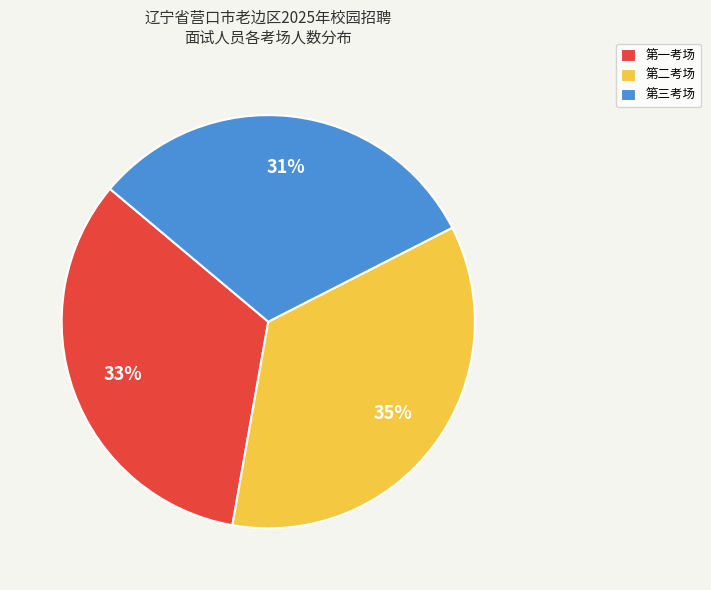

To the nearest percent, what is the difference between the largest and smallest slice percentages?

4%